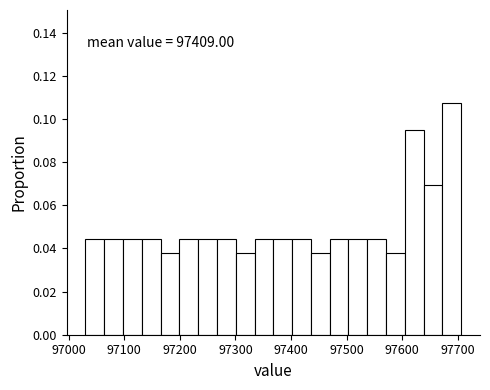

Around what value on the x-axis is the tallest bar? Give the approximate position of its centre, as read against the axis.

97690